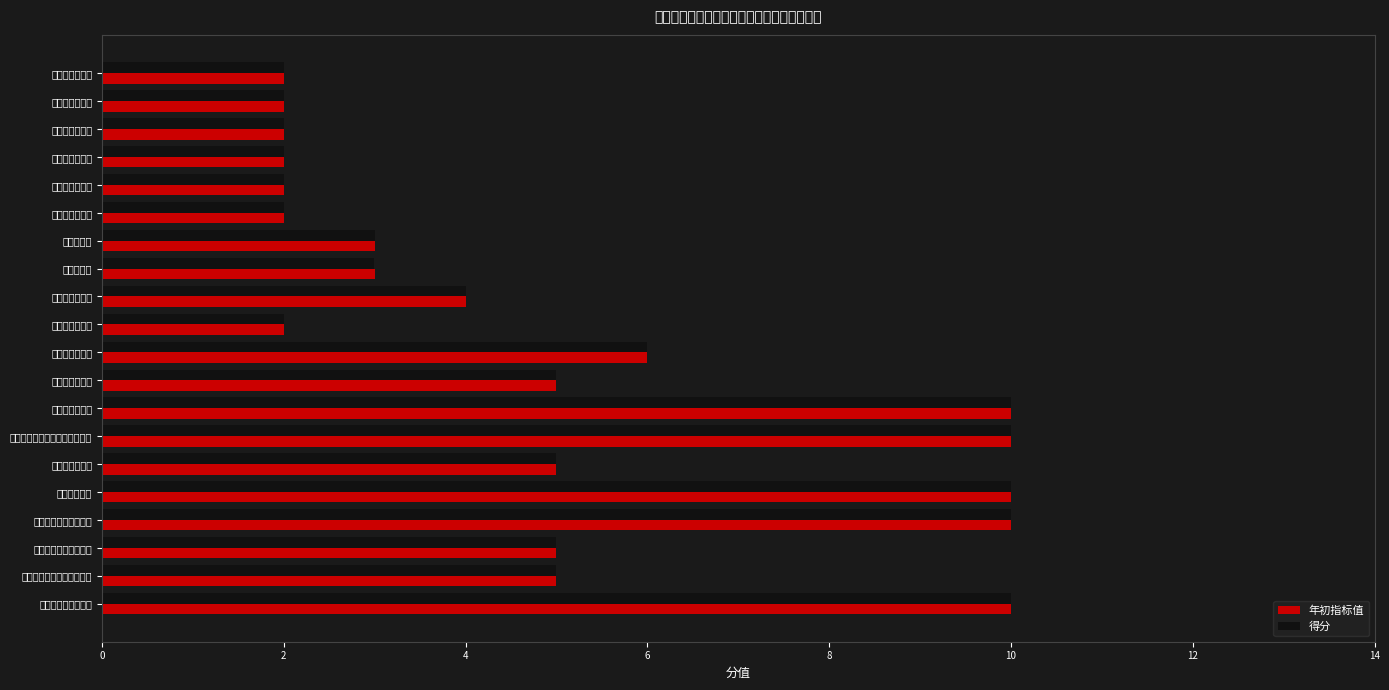

What is the value of the 年初指标值 bar at the 6th from the left?

2.0